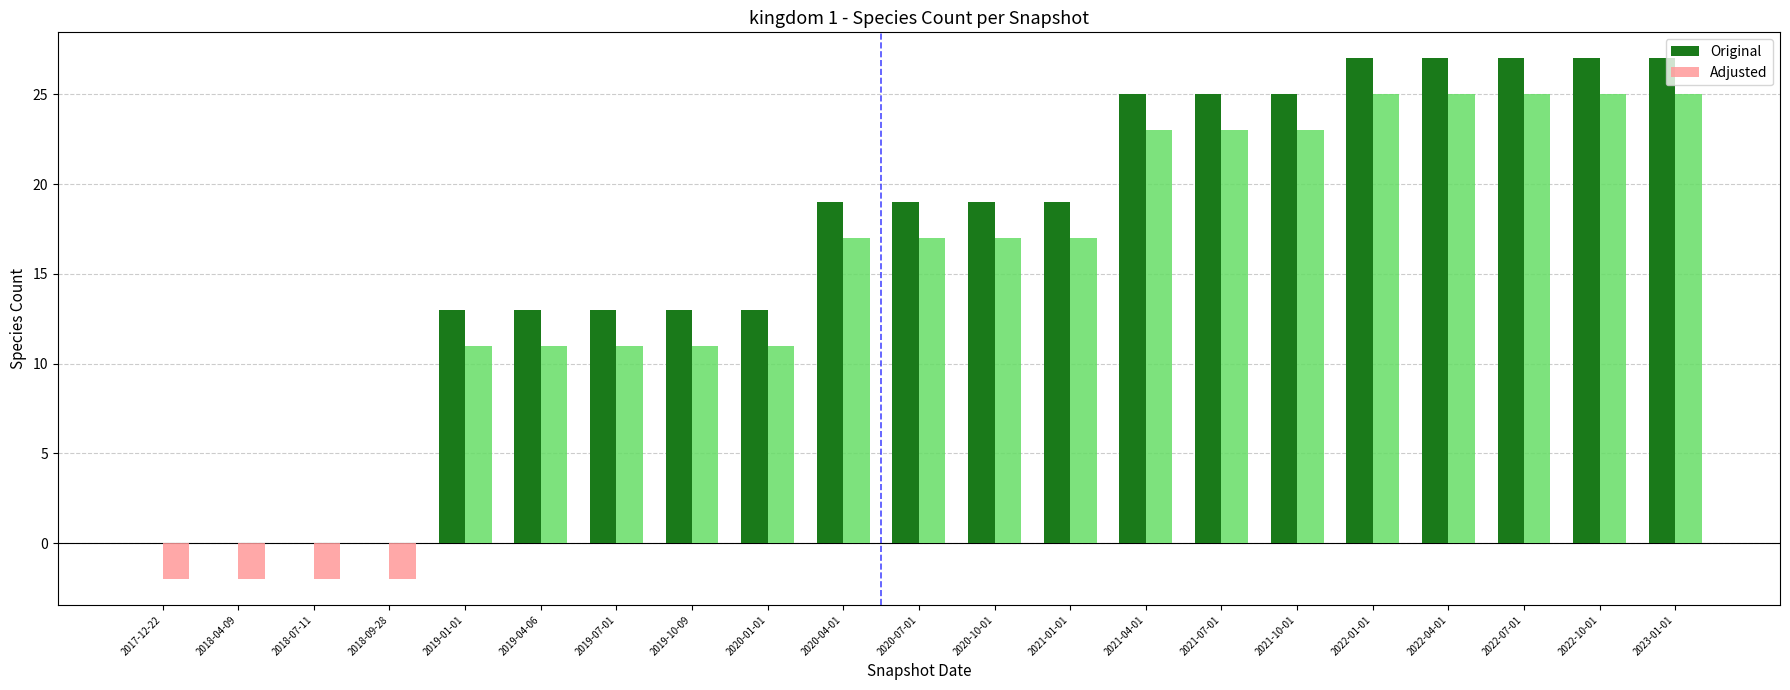

Are the bars grouped side by side (vs. stacked)?

Yes